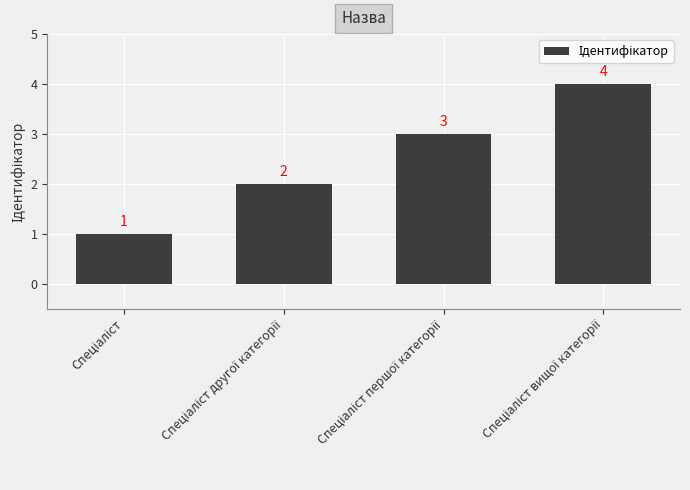

What is the minimum value shown in the chart?

1